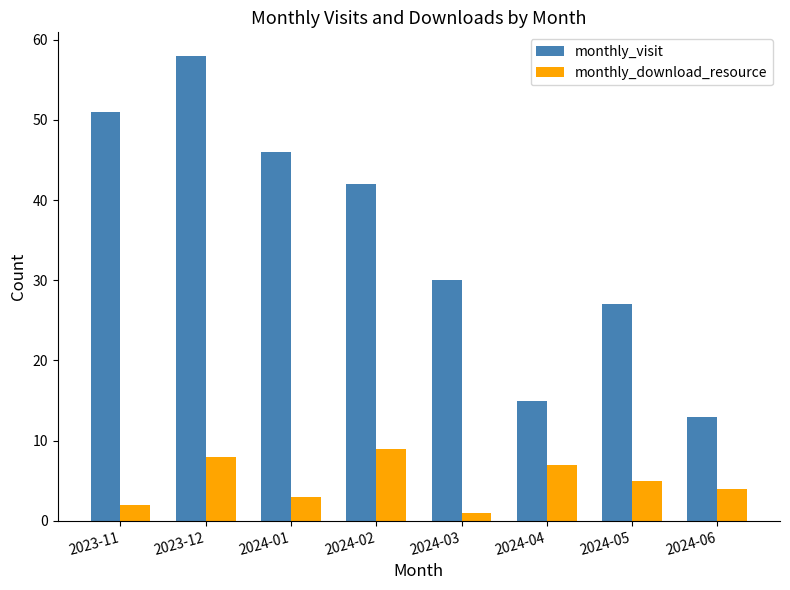

Reading left to right, what are all the values shown in this chart?

monthly_visit: 2023-11=51	2023-12=58	2024-01=46	2024-02=42	2024-03=30	2024-04=15	2024-05=27	2024-06=13
monthly_download_resource: 2023-11=2	2023-12=8	2024-01=3	2024-02=9	2024-03=1	2024-04=7	2024-05=5	2024-06=4